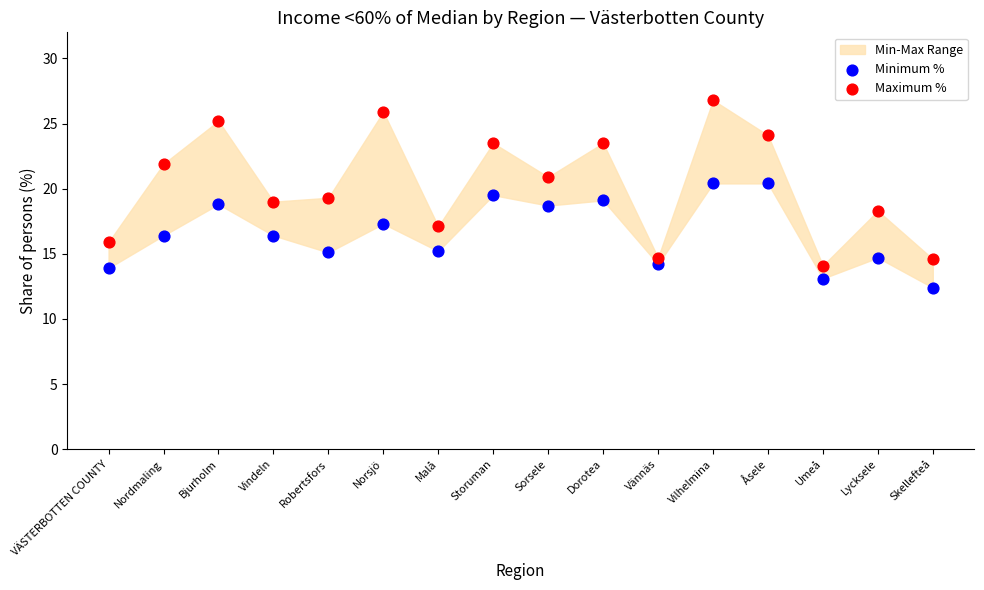

Across all data points, what is the range of Y values (max minus min)?

14.4